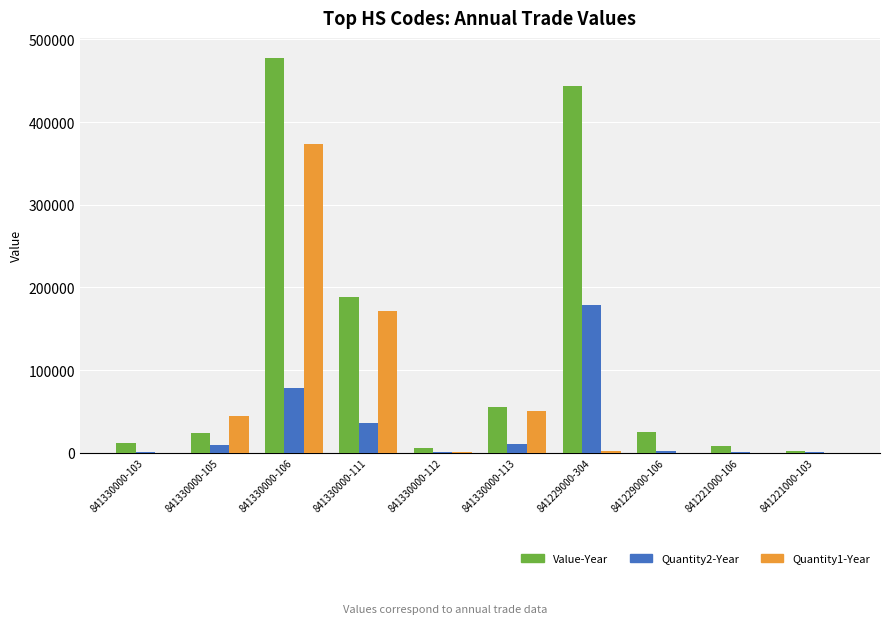

What is the average value of the Quantity1-Year series?

64614